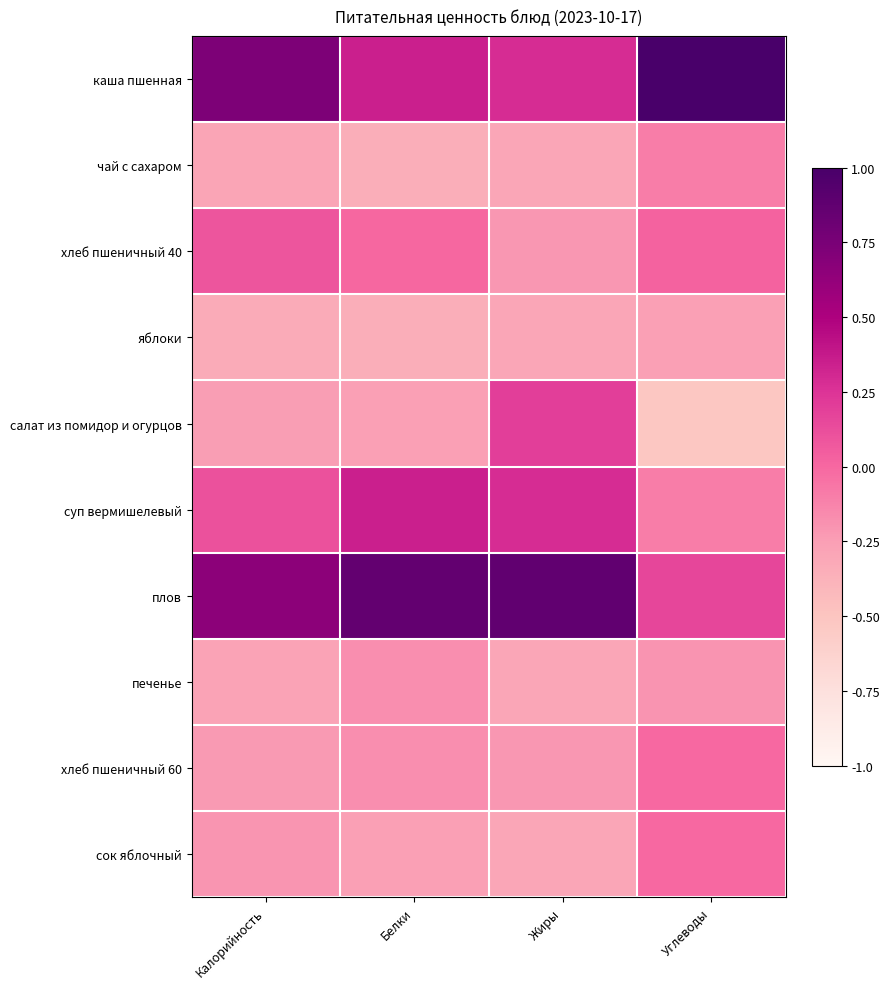

Reading left to right, extract all data points from this chart.

каша пшенная: Калорийность=0.7	Белки=0.3	Жиры=0.3	Углеводы=1.0
чай с сахаром: Калорийность=-0.3	Белки=-0.3	Жиры=-0.3	Углеводы=-0.1
хлеб пшеничный 40: Калорийность=0.1	Белки=0.0	Жиры=-0.2	Углеводы=0.0
яблоки: Калорийность=-0.3	Белки=-0.3	Жиры=-0.3	Углеводы=-0.3
салат из помидор и огурцов: Калорийность=-0.2	Белки=-0.3	Жиры=0.2	Углеводы=-0.5
суп вермишелевый: Калорийность=0.1	Белки=0.3	Жиры=0.3	Углеводы=-0.1
плов: Калорийность=0.7	Белки=0.9	Жиры=0.9	Углеводы=0.2
печенье: Калорийность=-0.3	Белки=-0.2	Жиры=-0.3	Углеводы=-0.2
хлеб пшеничный 60: Калорийность=-0.2	Белки=-0.2	Жиры=-0.2	Углеводы=-0.0
сок яблочный: Калорийность=-0.2	Белки=-0.3	Жиры=-0.3	Углеводы=-0.0